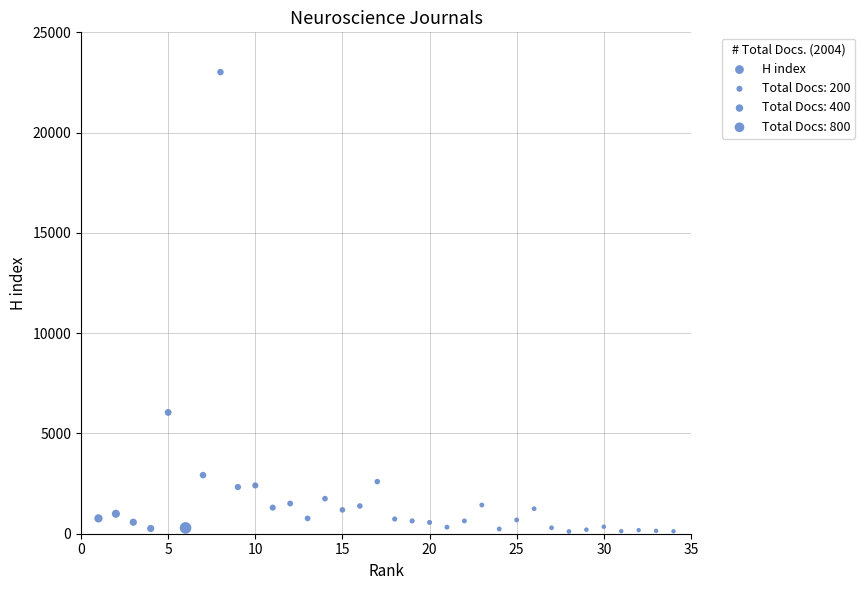

What is the range of Y values (max minus min)?

22903